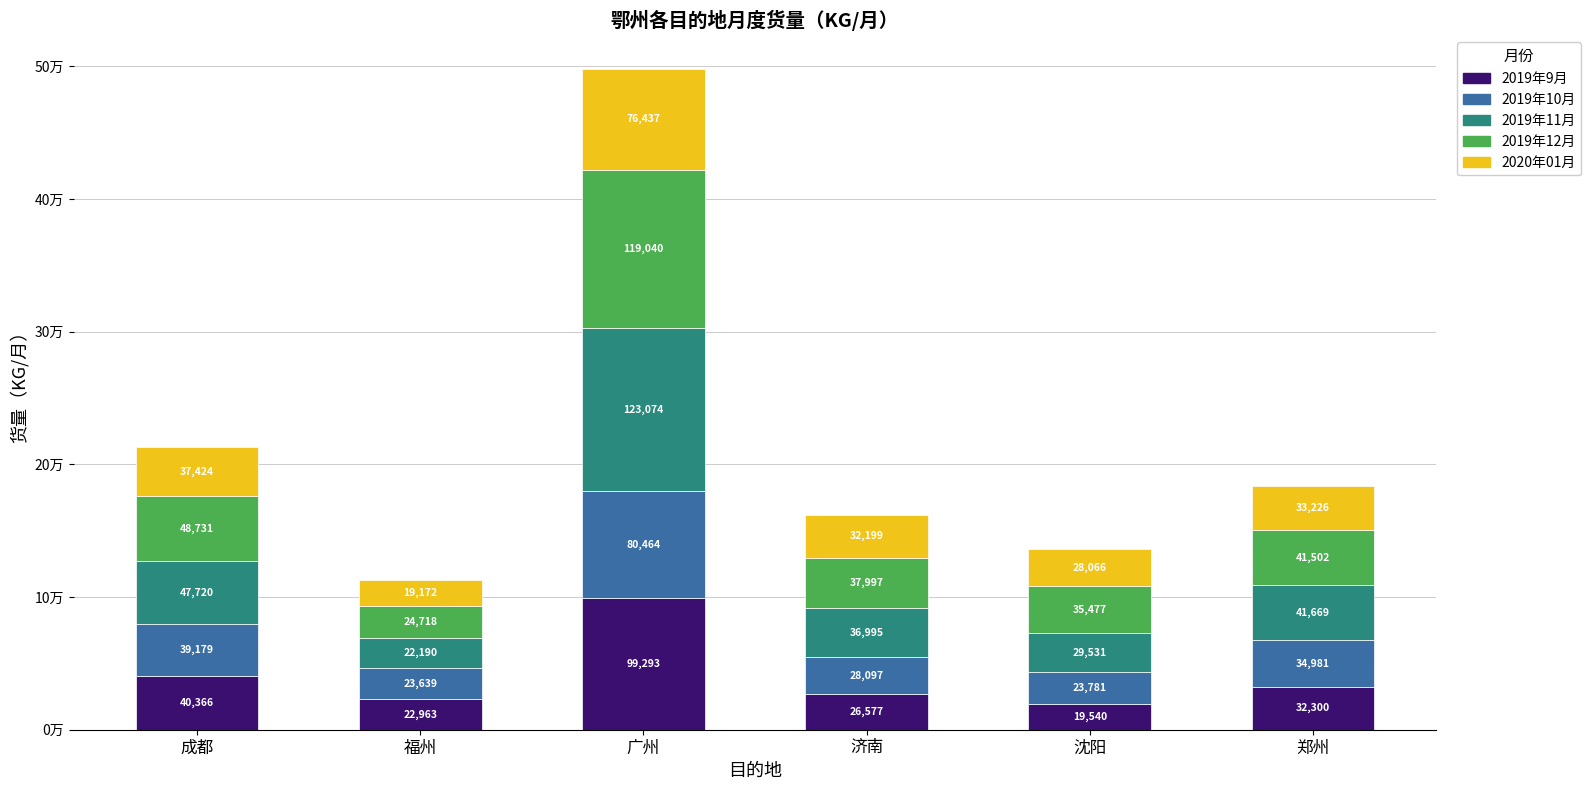

Are the bars horizontal?

No